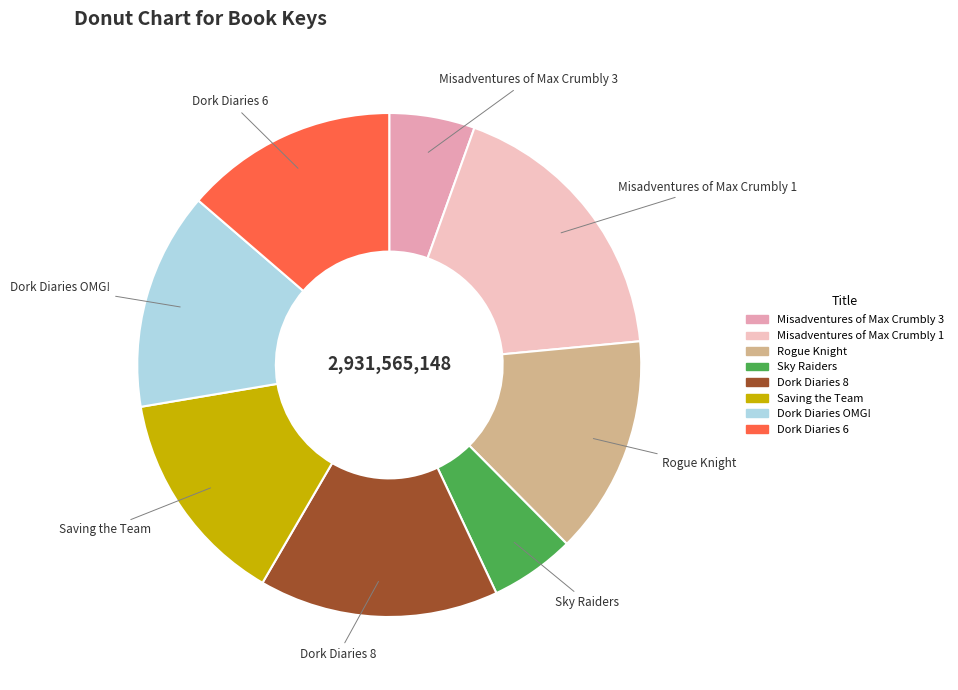

Is the sum of Dork Diaries OMG! and Dork Diaries 8 greater than half?

No